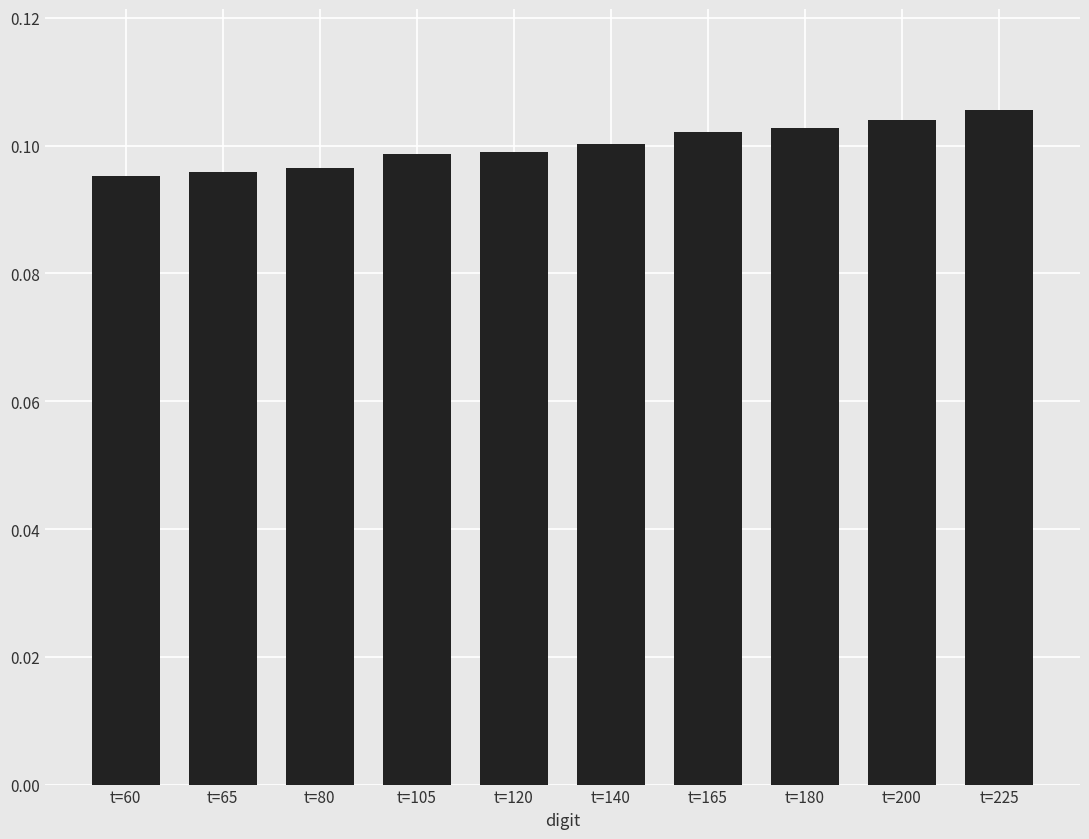

How many values are between 0 and 1?

10